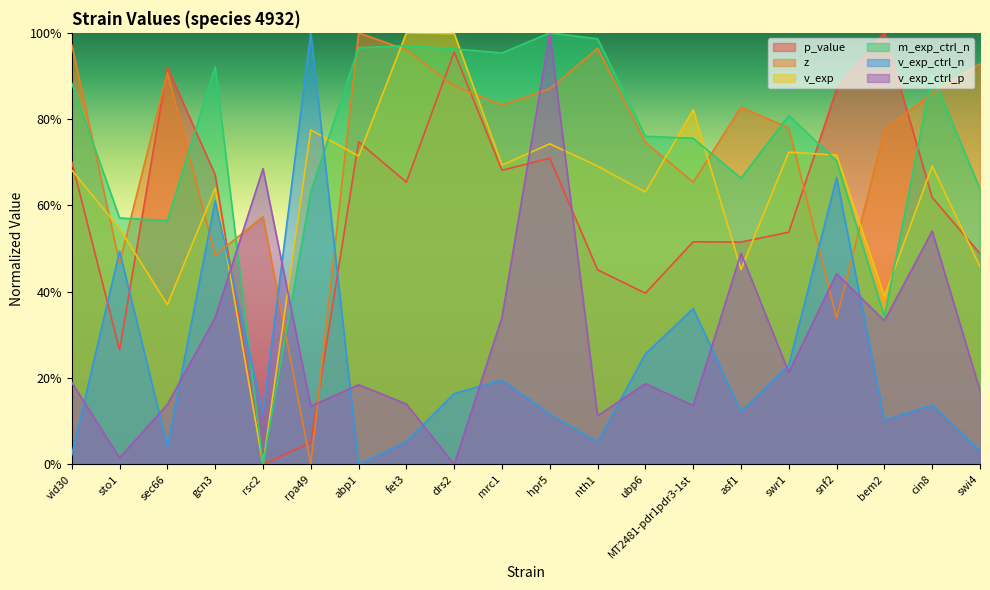

What is the greatest value displayed?

1.0